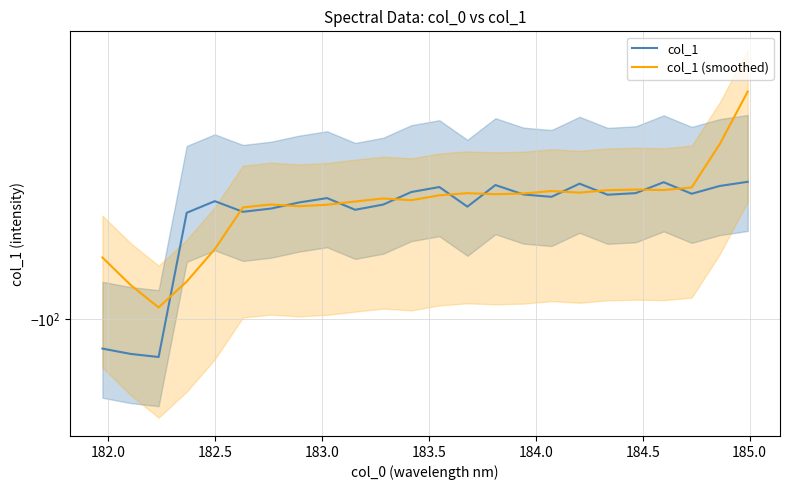

What is the label of the 23rd point from the right?

182.0